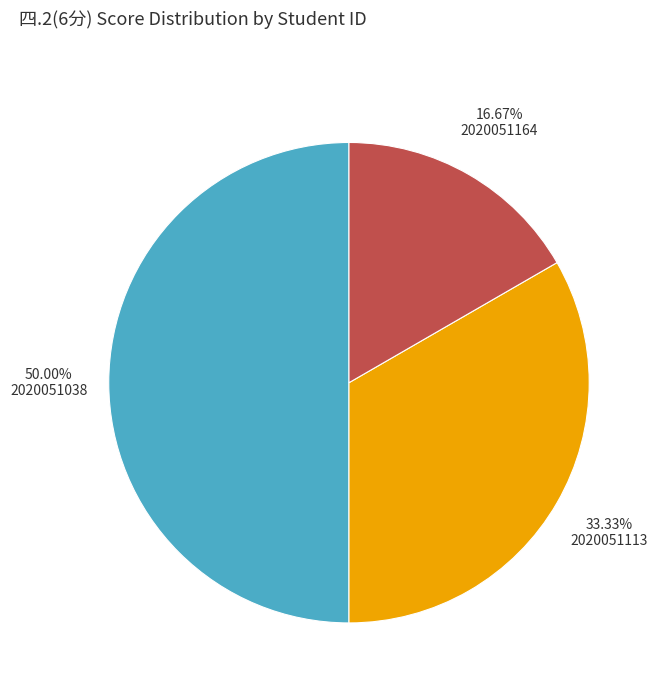

Count the number of slices in the pie.

3